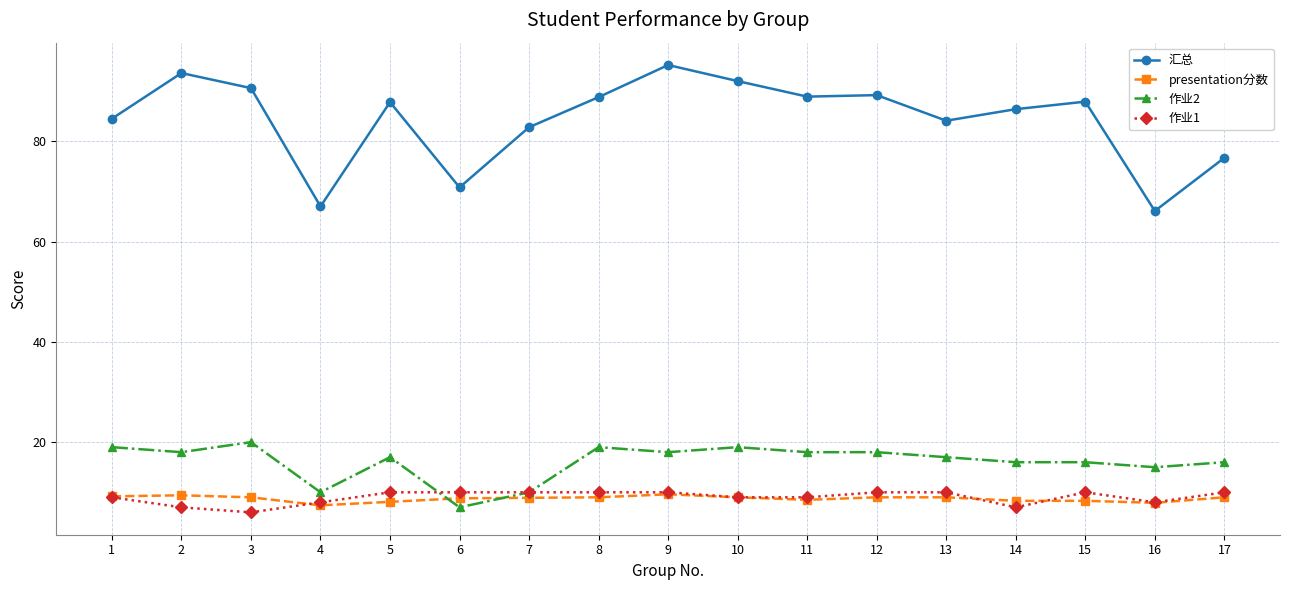

Rank the series at 15 from lowest to highest value.

presentation分数, 作业1, 作业2, 汇总